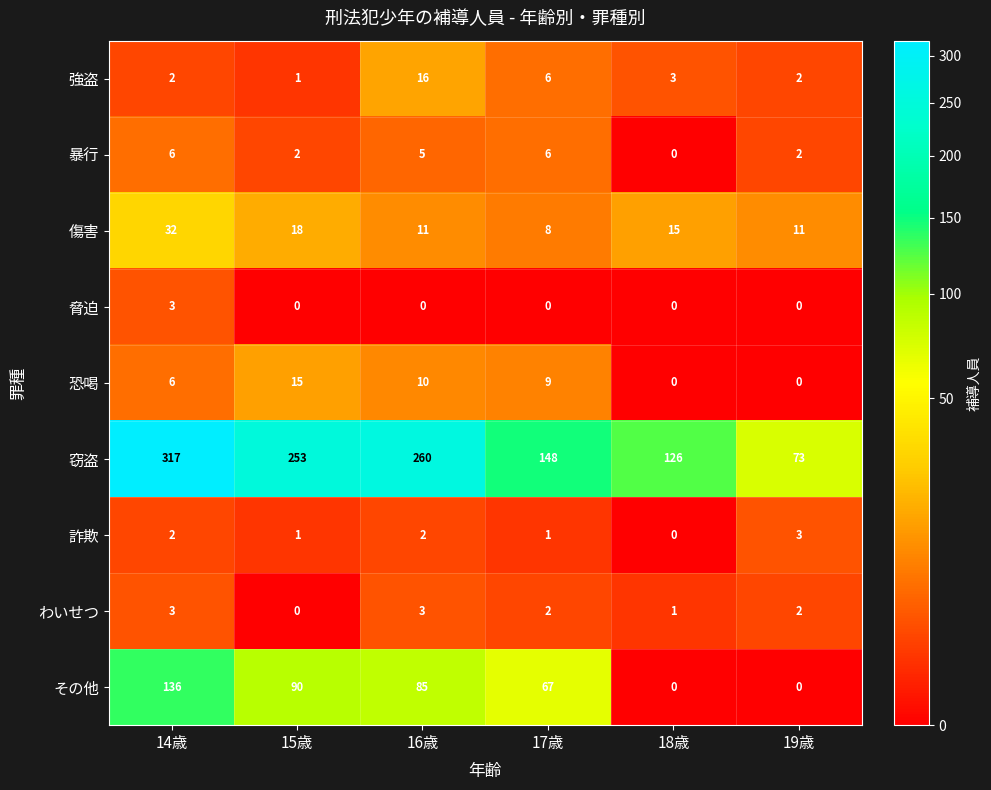

True or false: 傷害 has a value of 46 at 14歳.

False